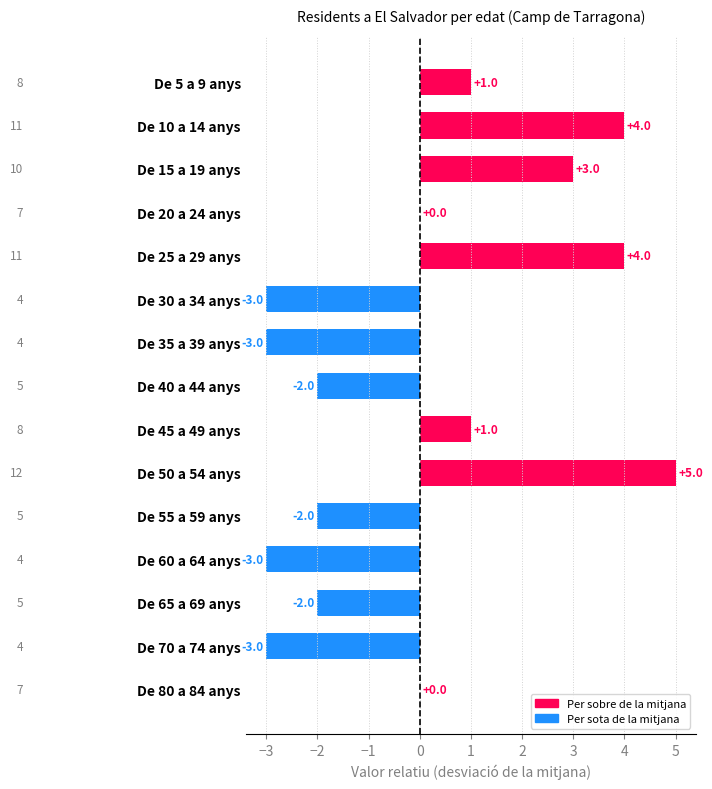

Are the bars grouped side by side (vs. stacked)?

No